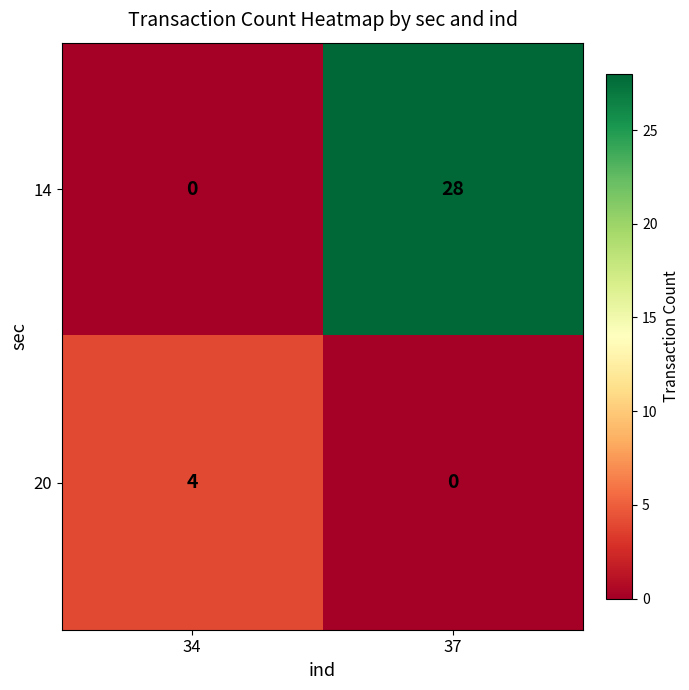

How many series are shown in this chart?

2